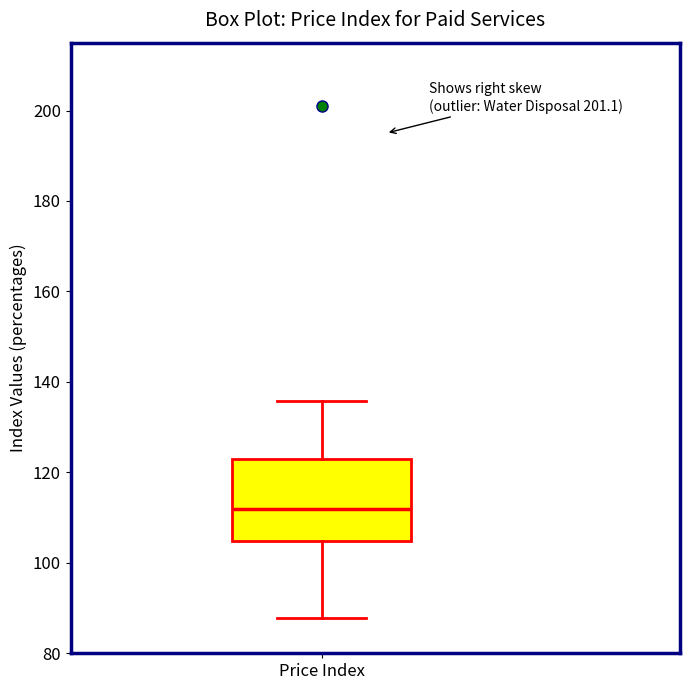

Read this box plot against the y-axis: the position of the median line, the range covered by the box, and the ends of both whiskers. The values are not printed on the chart, so give them approximately, as read against the axis.

median 112, box 104 to 124, whiskers 88 to 136